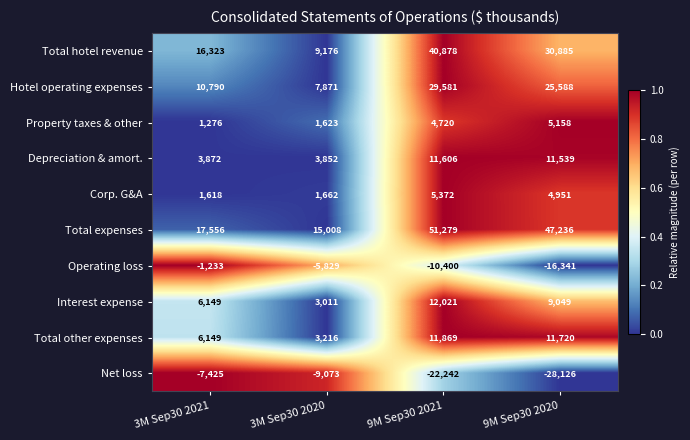

What is the greatest value displayed?

51279